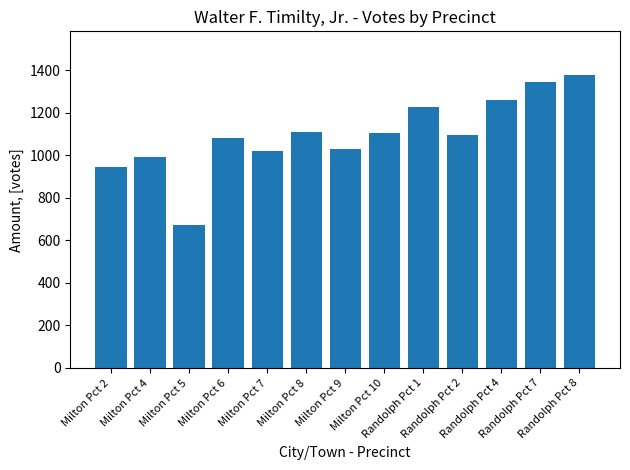

Which category has the lowest value across all series?

Milton Pct 5